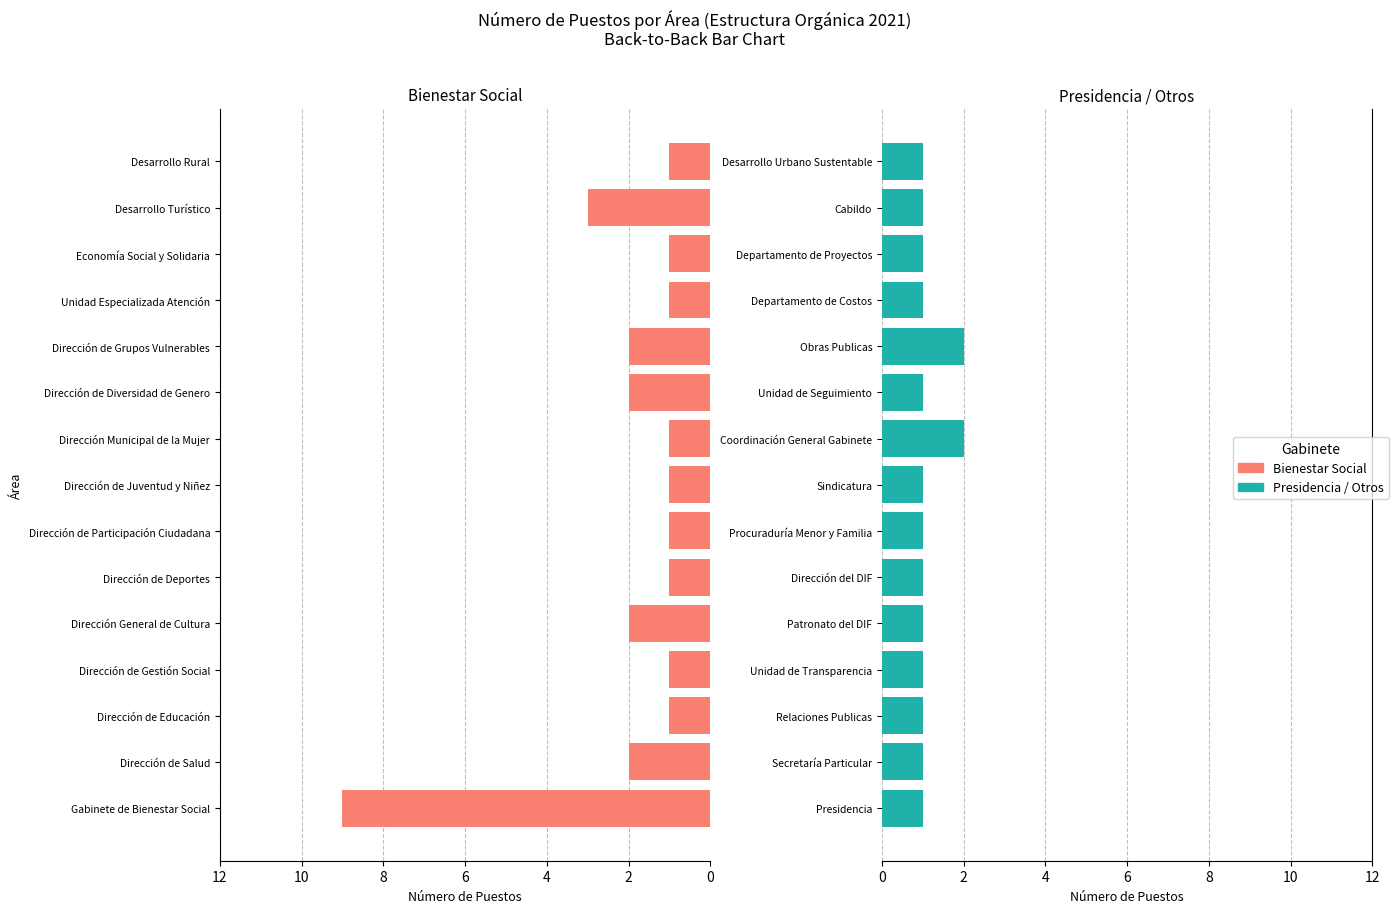

Is it true that Bienestar Social equals 1 at Dirección de Juventud y Niñez?

True